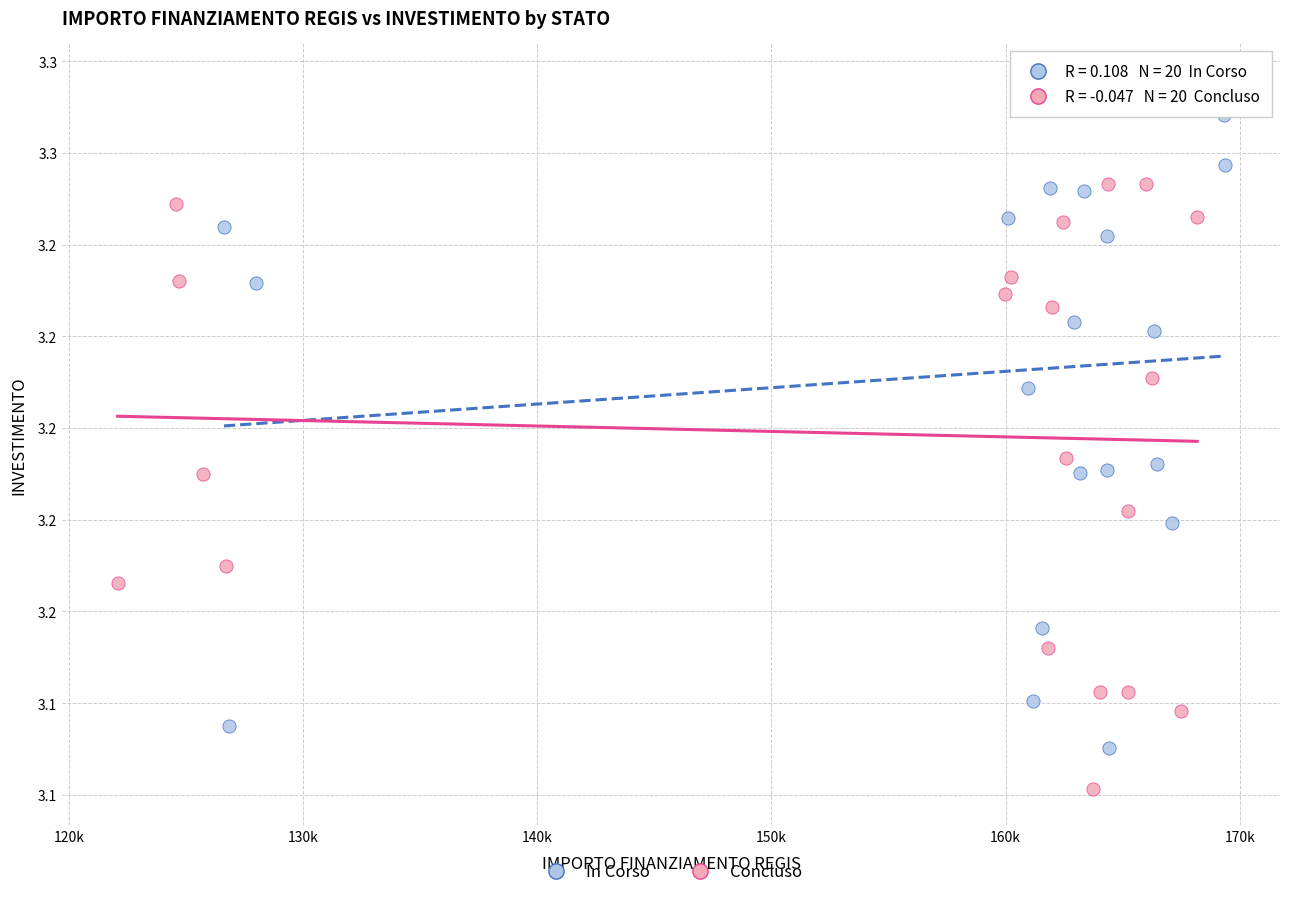

What are all the series names shown in the legend?

In Corso, Concluso